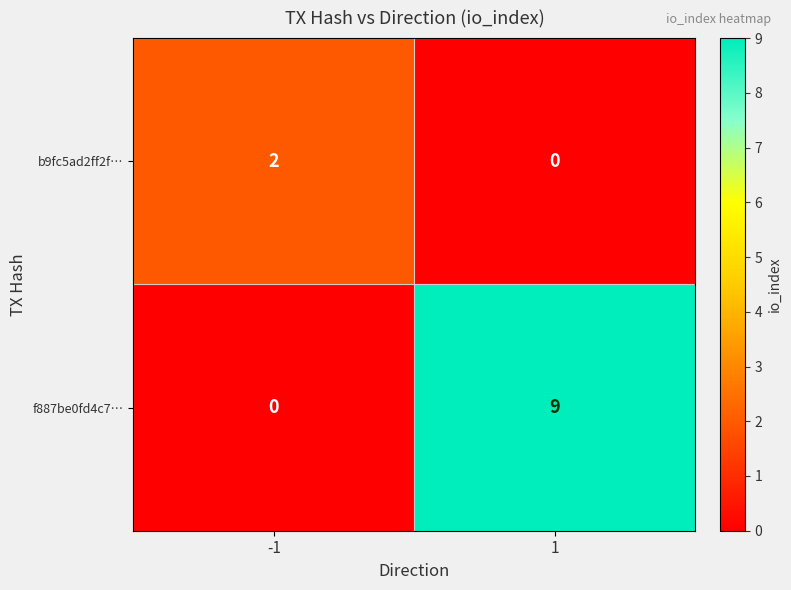

Rank the series at 1 from highest to lowest value.

f887be0fd4c7…, b9fc5ad2ff2f…